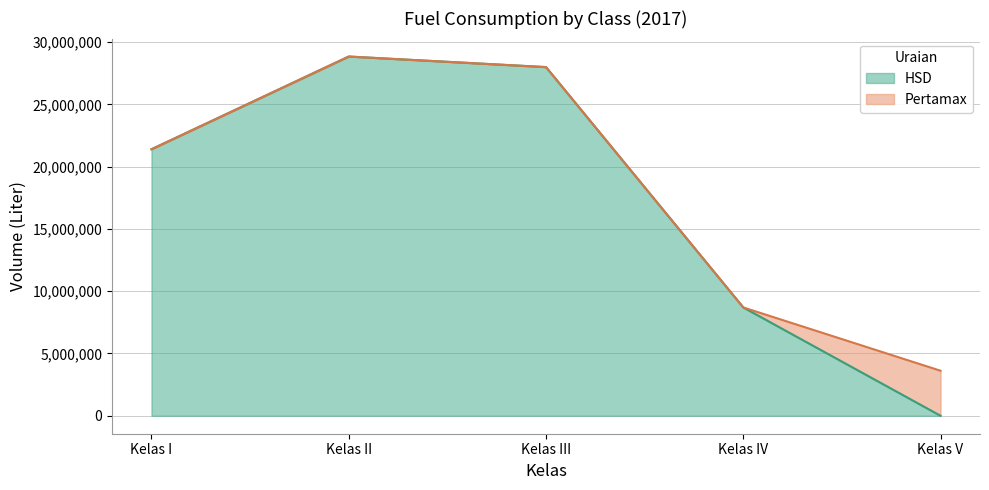

What is the label of the 1st point from the right?

Kelas V